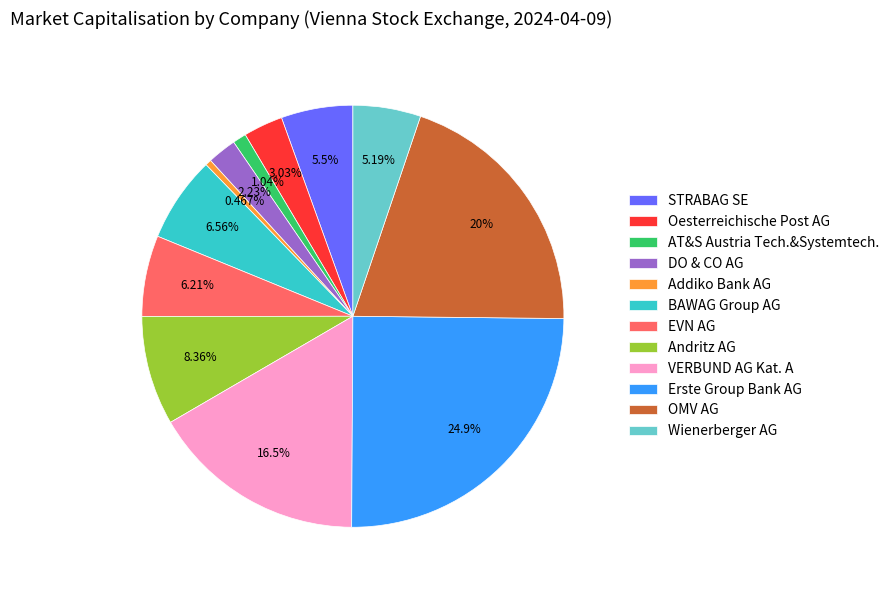

Does any single category account for the majority?

No